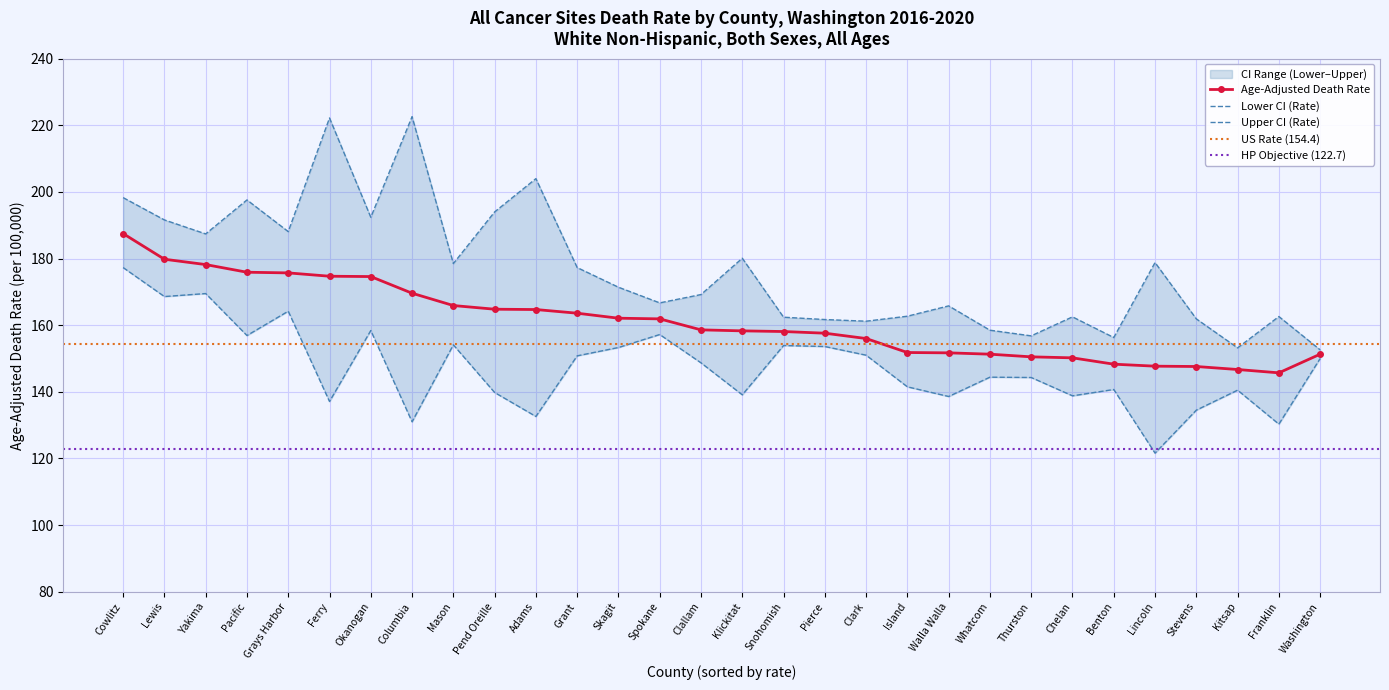

Between Spokane and Snohomish, which series saw the biggest shift?

Upper CI (Rate)